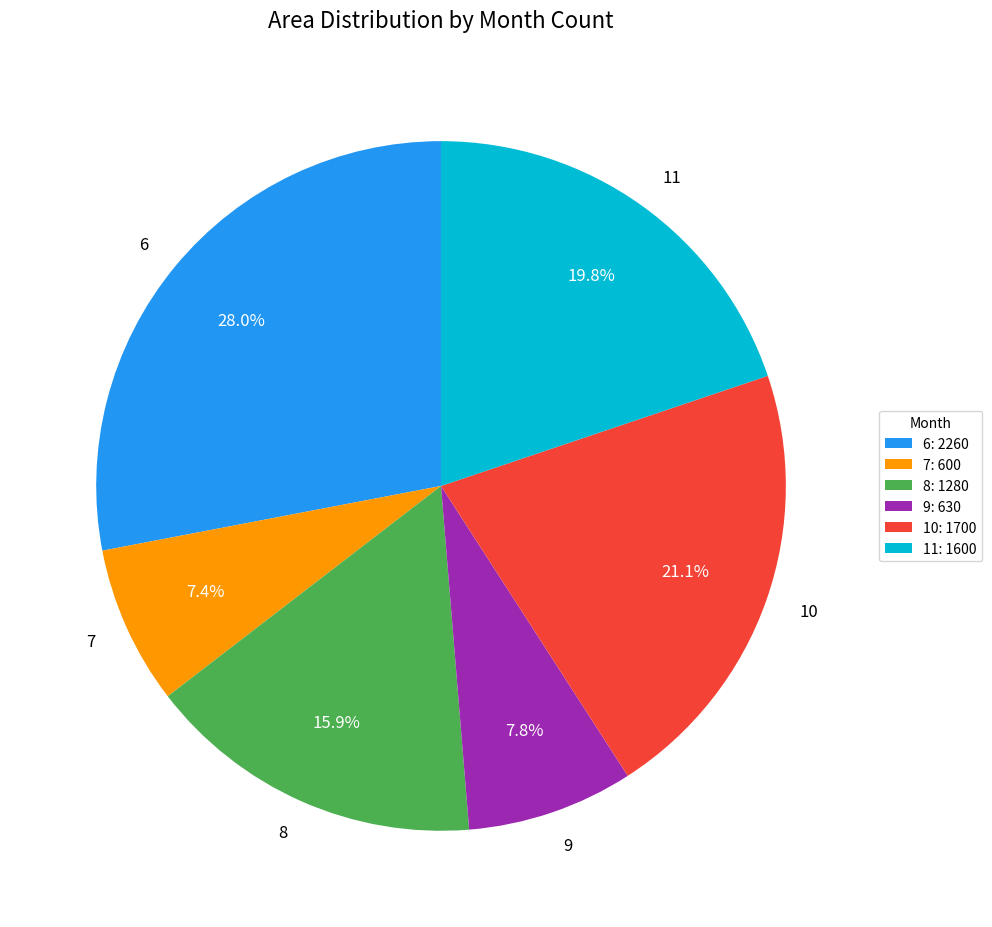

The 9 slice represents 8% of the pie. True or false?

True